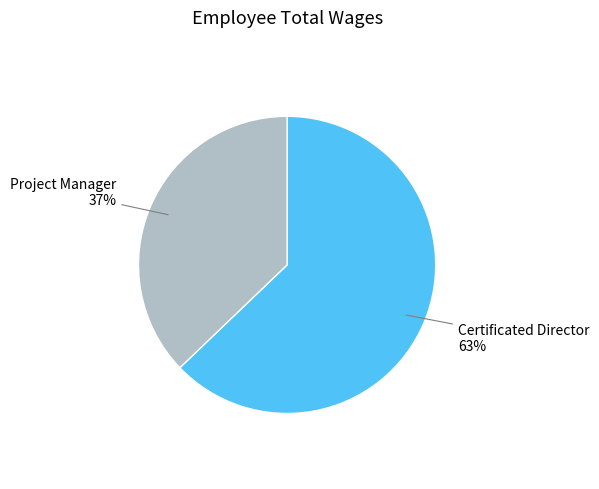

To the nearest percent, what is the difference between the largest and smallest slice percentages?

26%